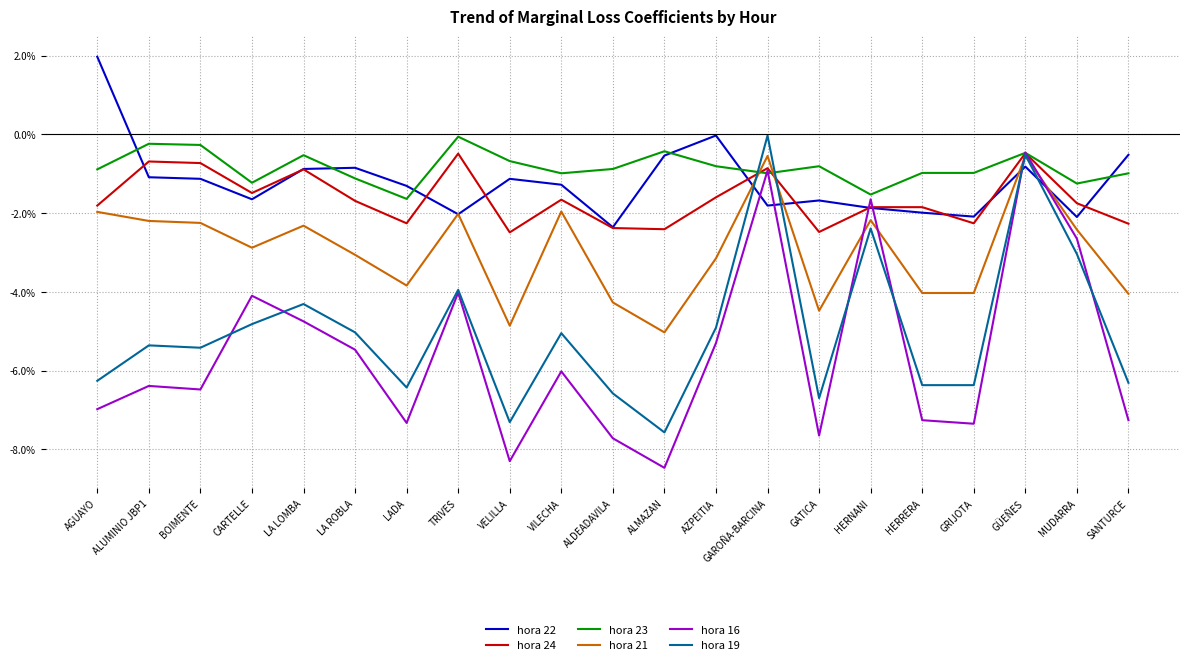

How many times do hora 24 and hora 22 cross each other?

10